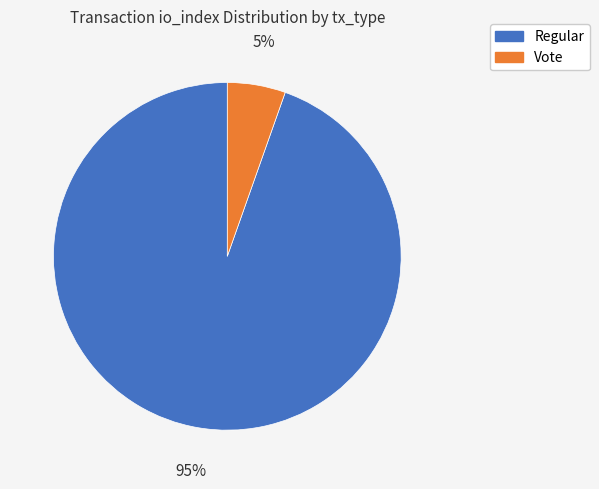

Which slice represents more than half of the pie?

Regular